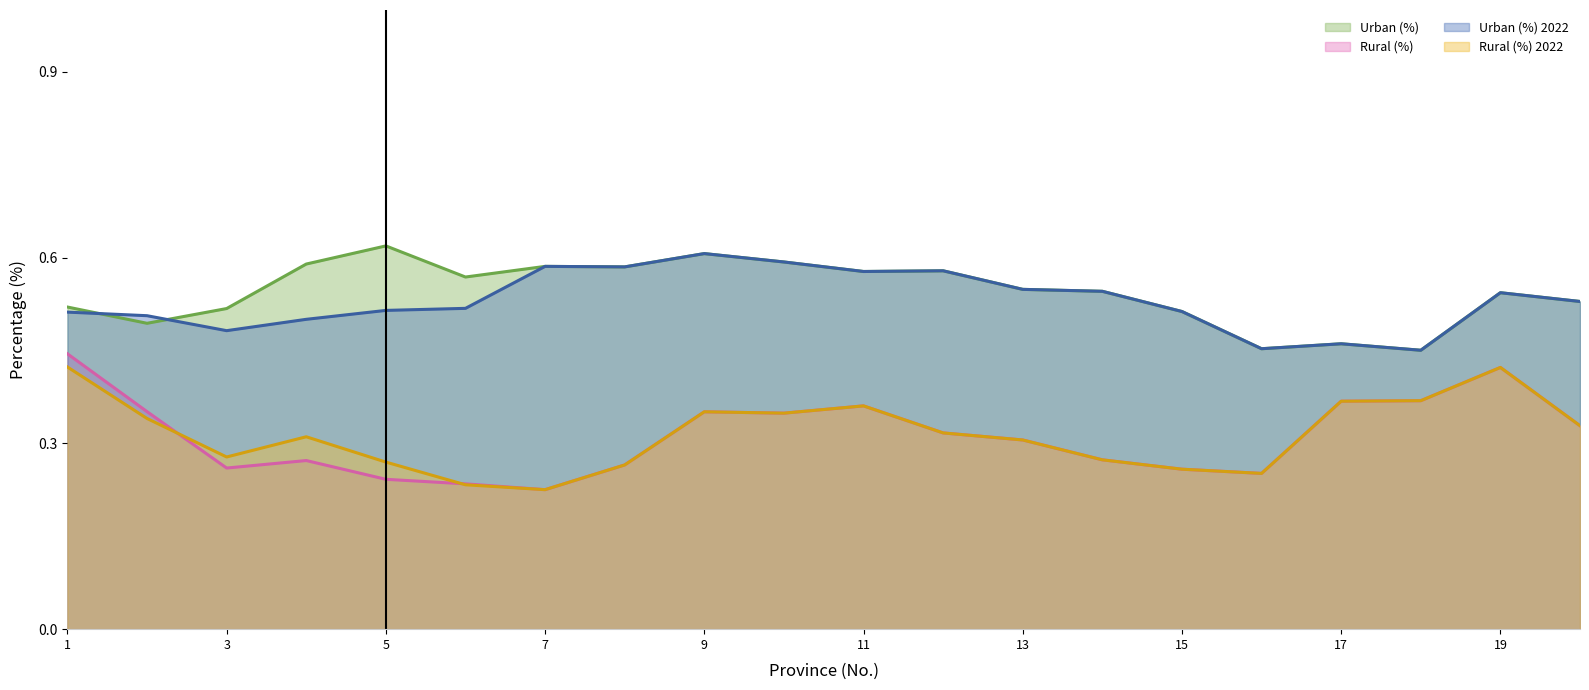

What are all the series names shown in the legend?

Urban (%), Rural (%), Urban (%) 2022, Rural (%) 2022